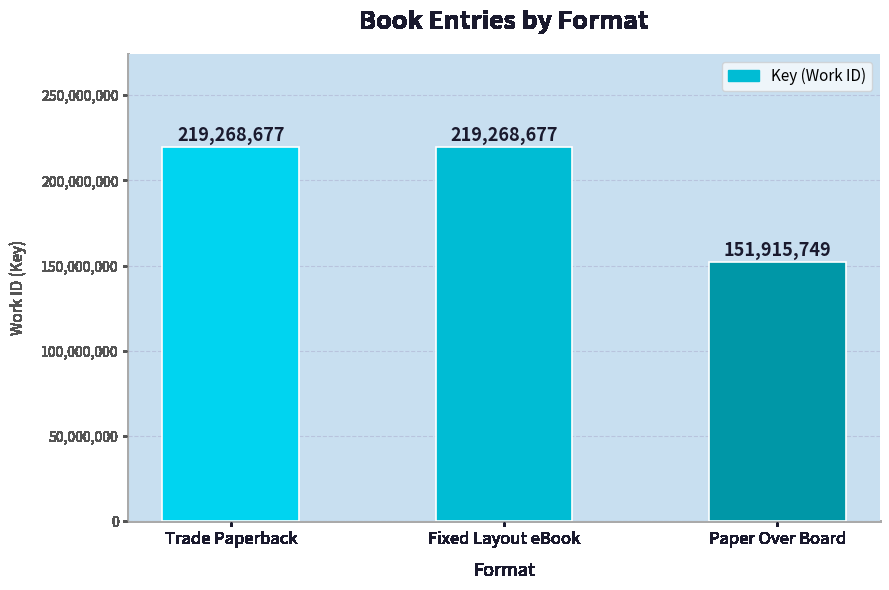

Reading left to right, extract all data points from this chart.

219268677	219268677	151915749